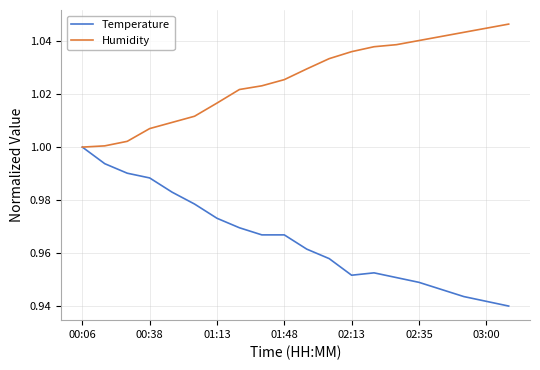

Does the chart have visible grid lines?

Yes